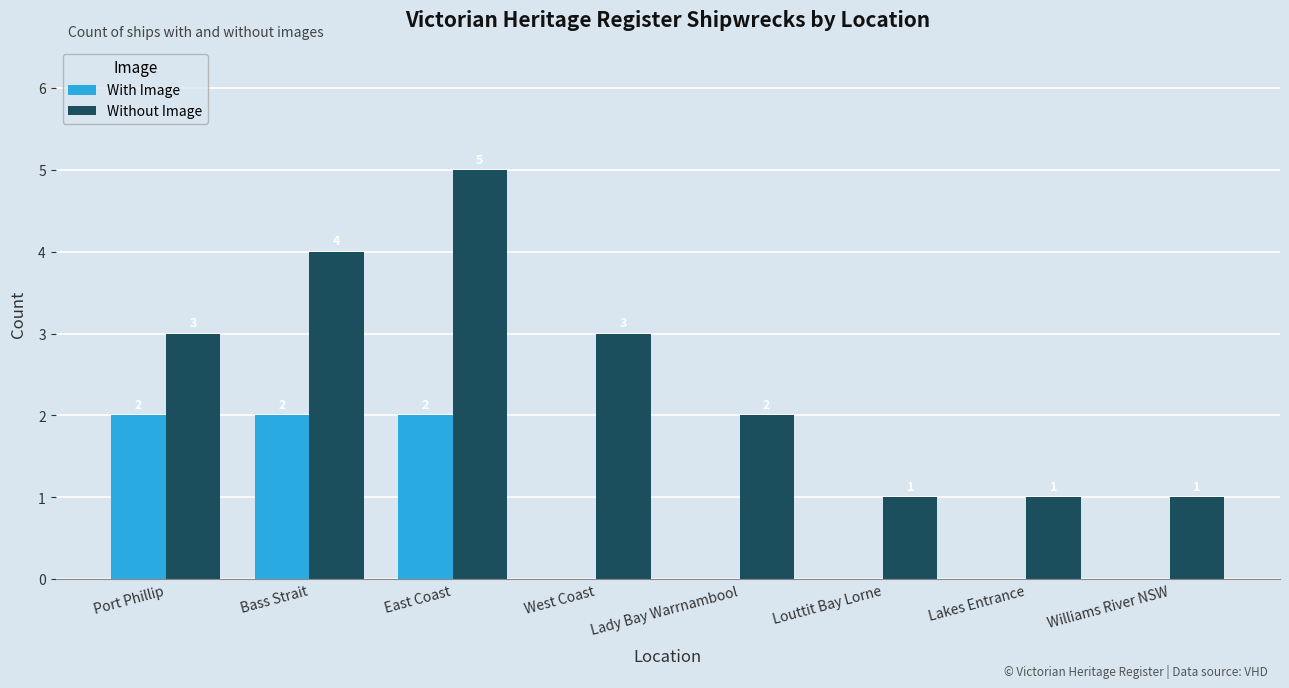

Between East Coast and Williams River NSW, which series saw the biggest shift?

Without Image